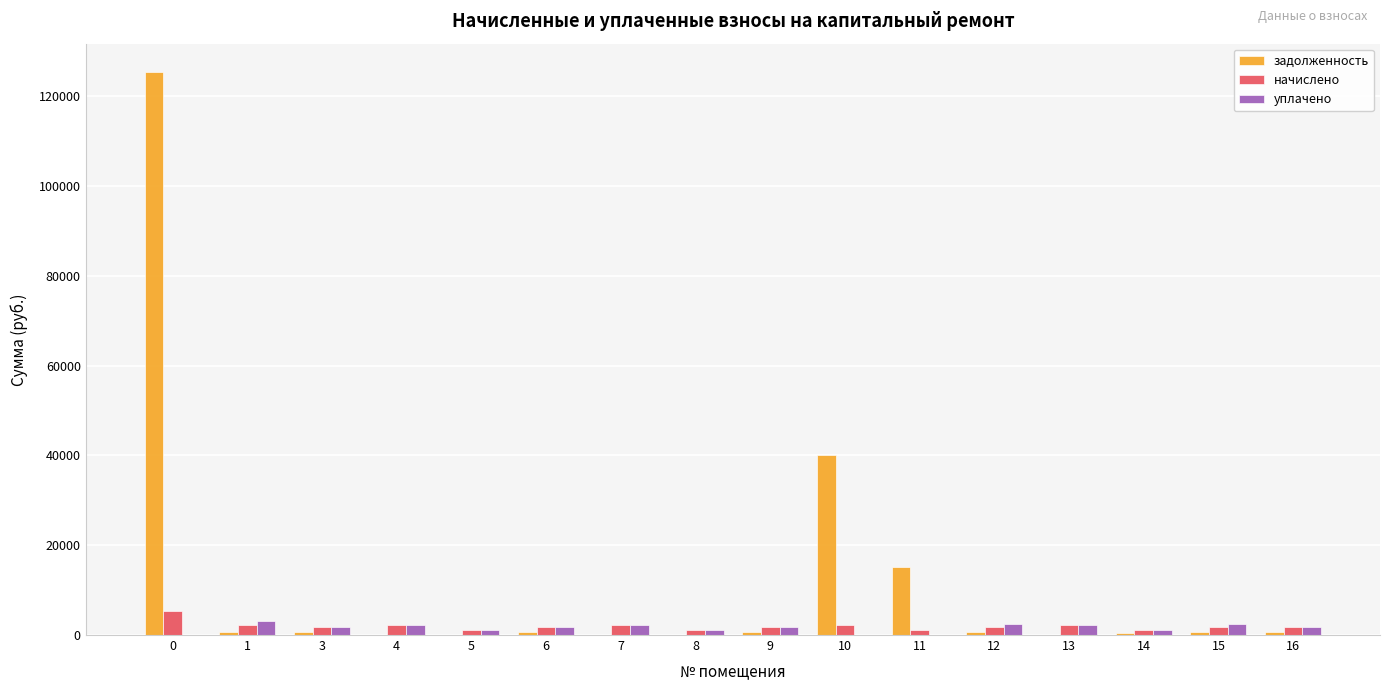

What is the sum of the уплачено values at 15 and 8?

3576.2